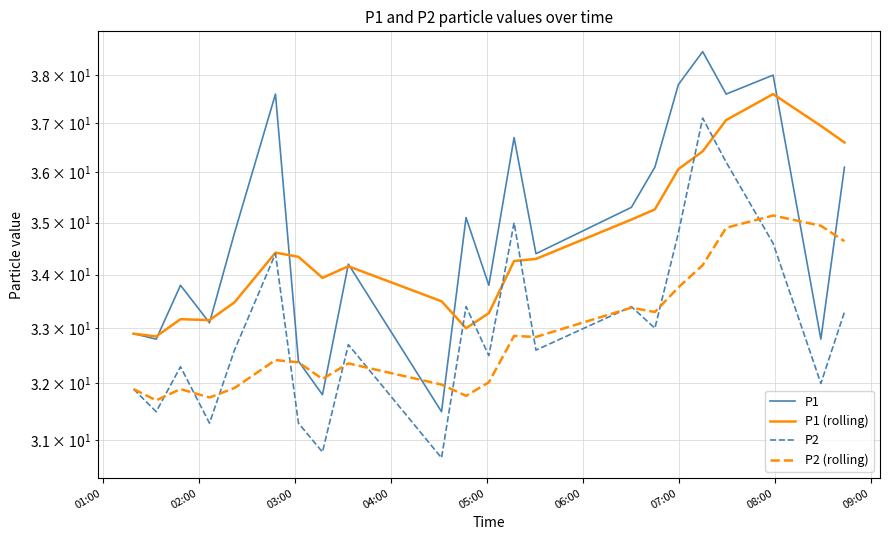

True or false: P2 (rolling) has more than 0 points higher than both neighbors.

True